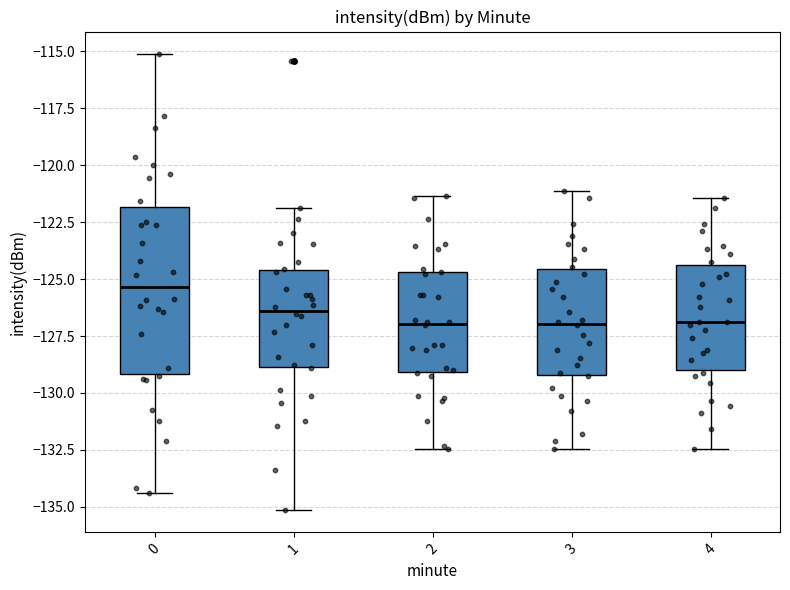

Reading left to right, read every box against the y-axis: the position of its median line, the range the box covers, and the ends of its whiskers. The values are not printed on the chart, so give them approximately, as read against the axis.

0: median -125.5, box -129.0 to -122.0, whiskers -134.5 to -115.0
1: median -126.5, box -129.0 to -124.5, whiskers -135.0 to -122.0
2: median -127.0, box -129.0 to -124.5, whiskers -132.5 to -121.5
3: median -127.0, box -129.0 to -124.5, whiskers -132.5 to -121.0
4: median -127.0, box -129.0 to -124.5, whiskers -132.5 to -121.5